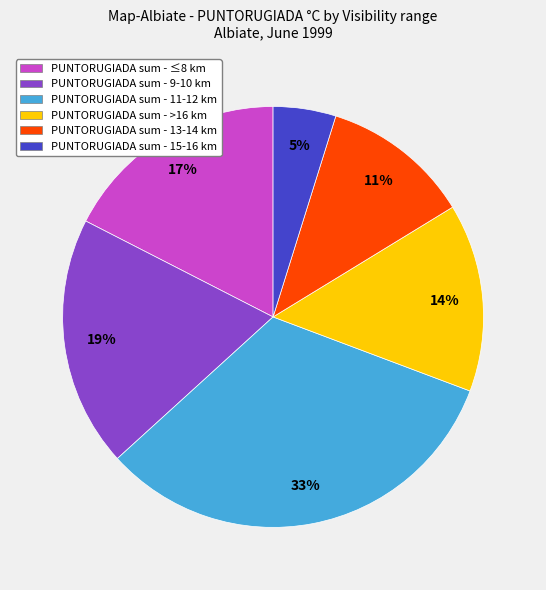

Does PUNTORUGIADA sum - 13-14 km account for over 50% of the chart?

No